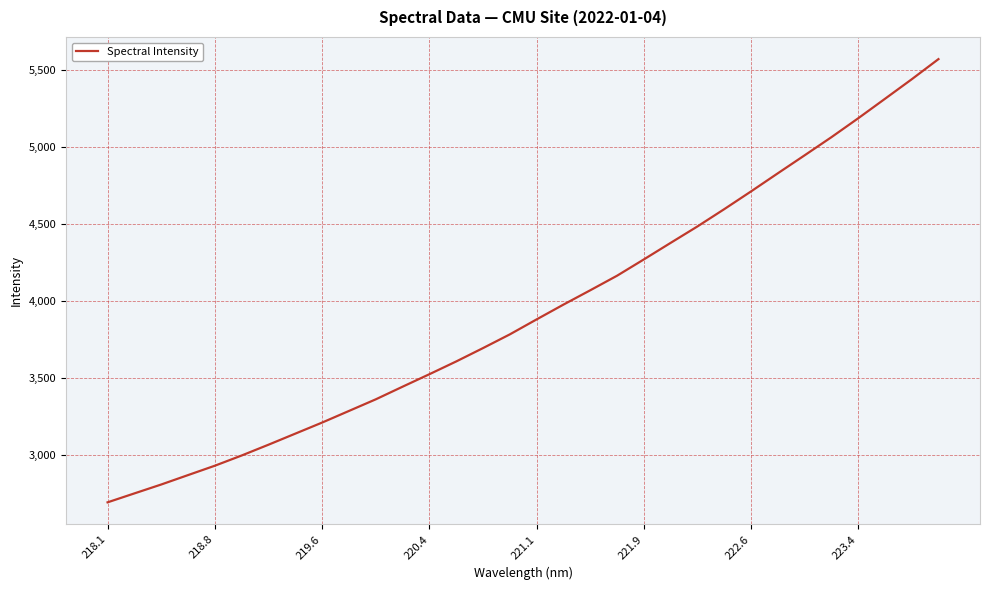

What is the greatest value displayed?

5568.4